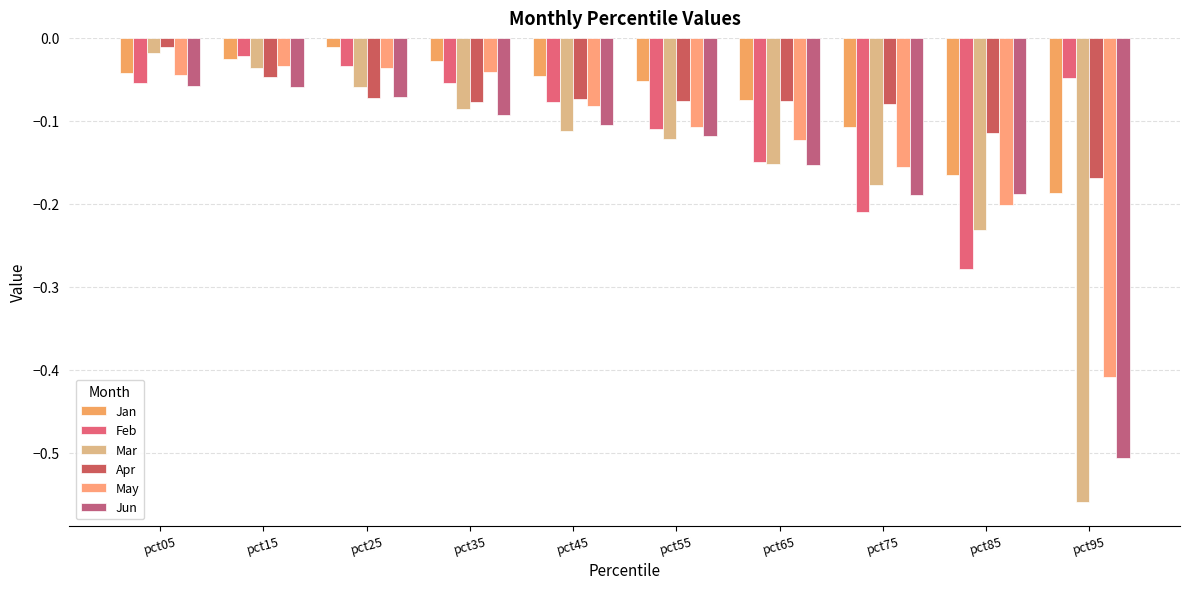

Where is May nearest to the value 0?

pct15